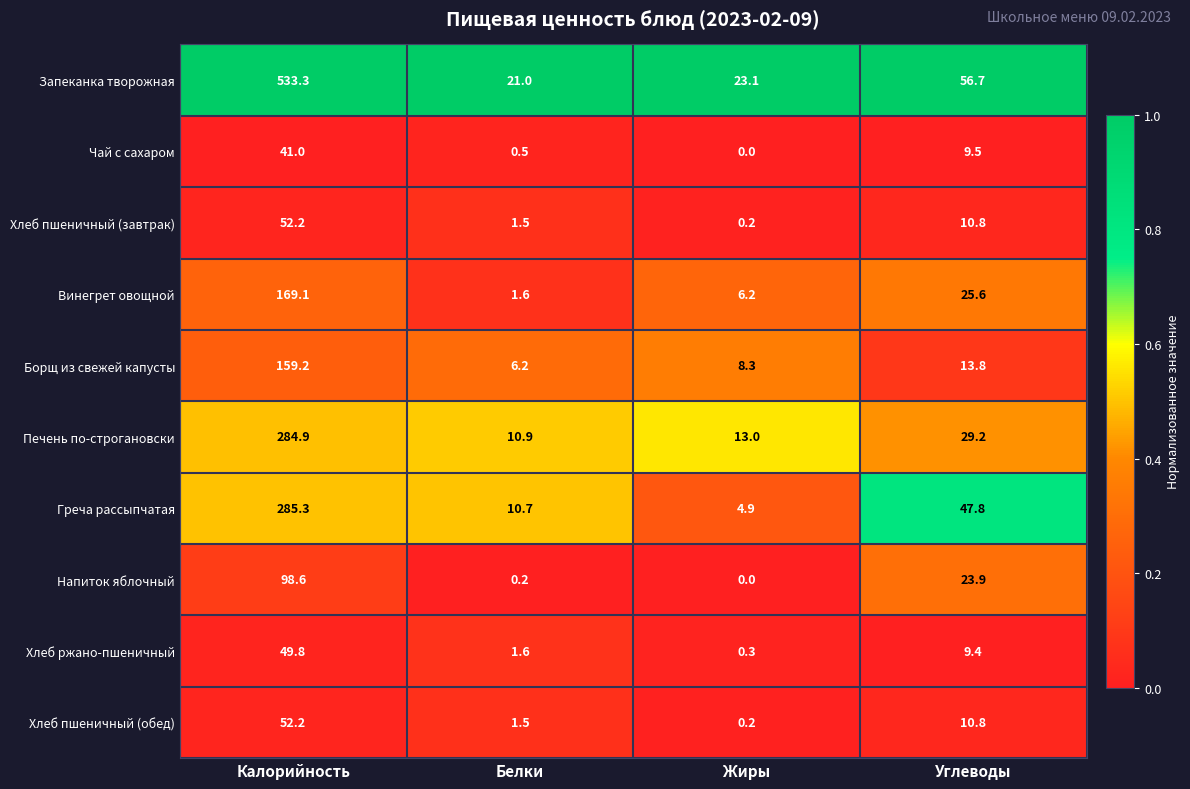

What is the total value across all series at Калорийность?

1725.6